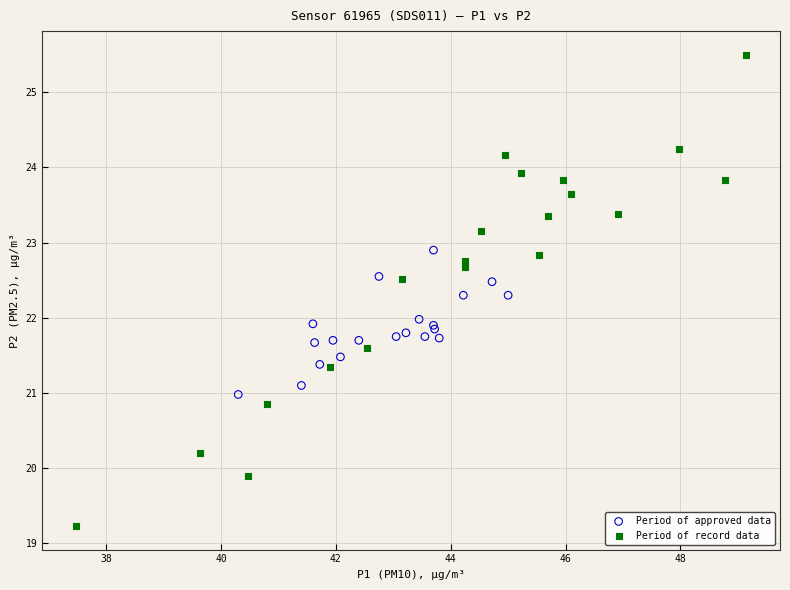

What are all the series names shown in the legend?

Period of approved data, Period of record data